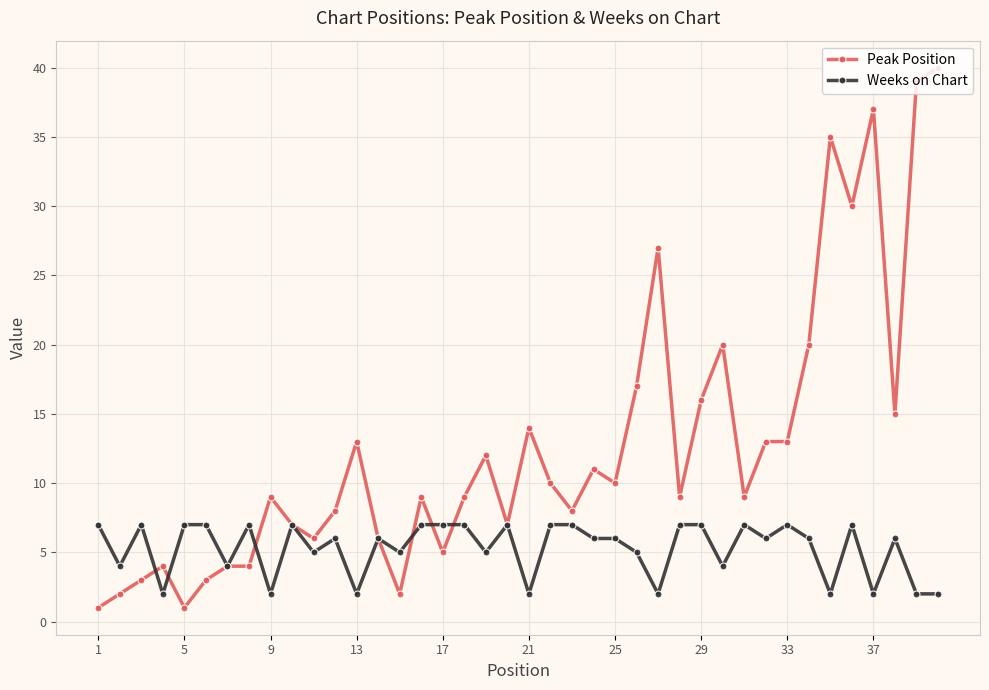

True or false: Peak Position has more than 1 interior local peaks.

True